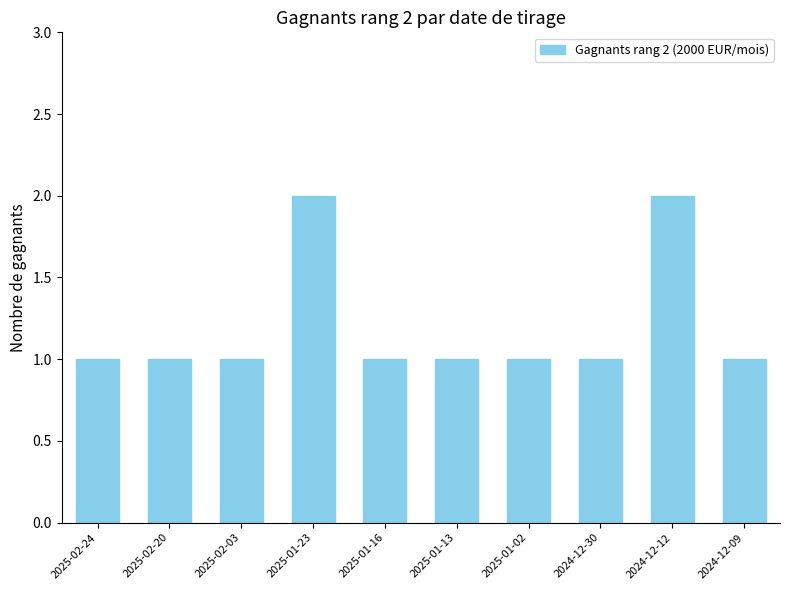

Are the bars grouped side by side (vs. stacked)?

No